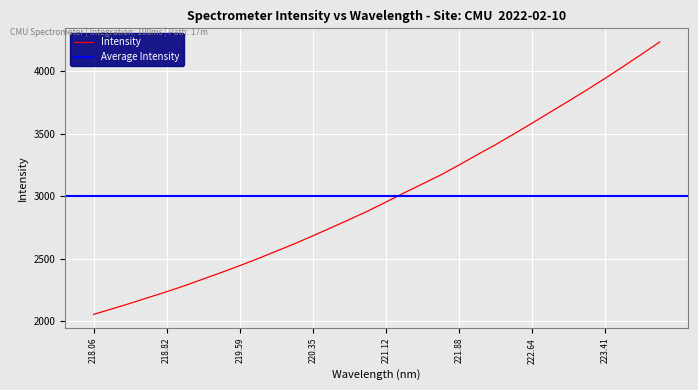

True or false: Intensity has a value of 3583.3 at 222.64.

True